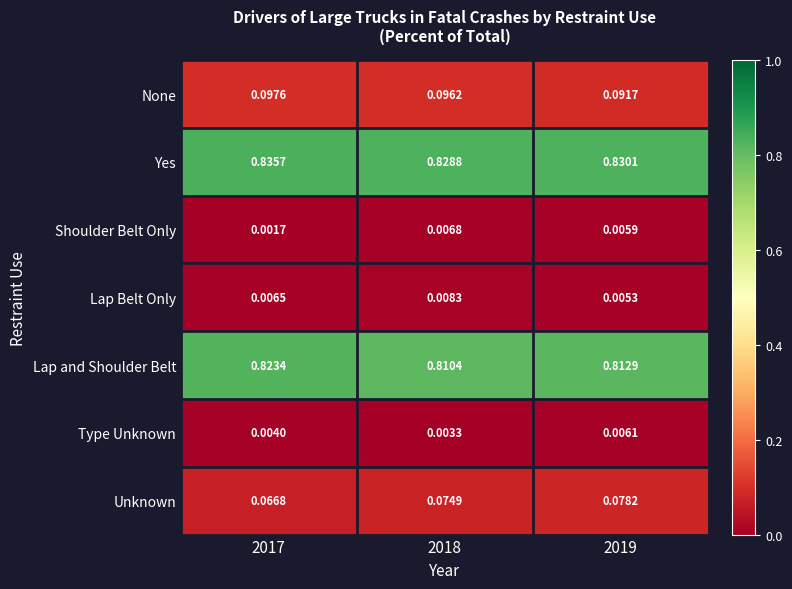

Between 2018 and 2019, which series saw the biggest shift?

None